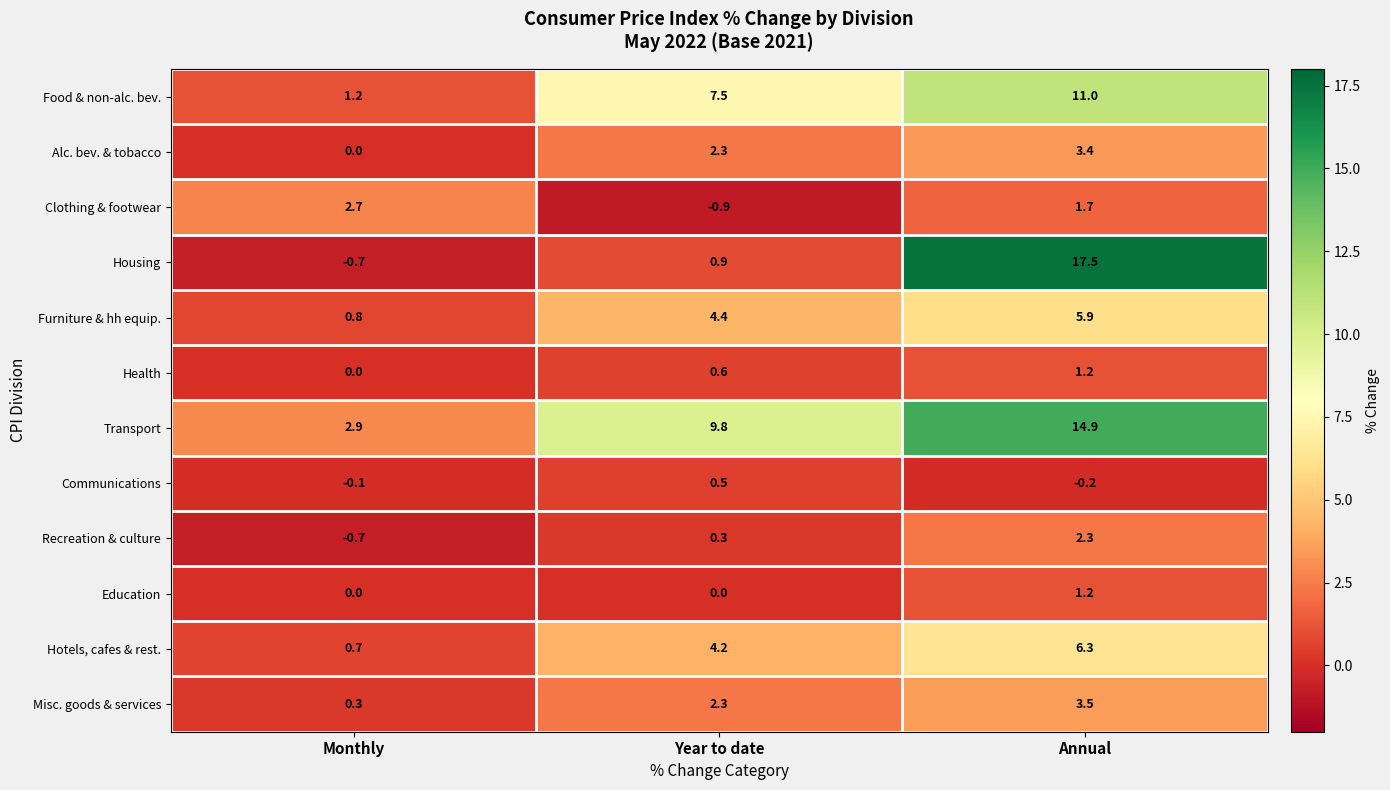

What is the greatest value displayed?

17.5